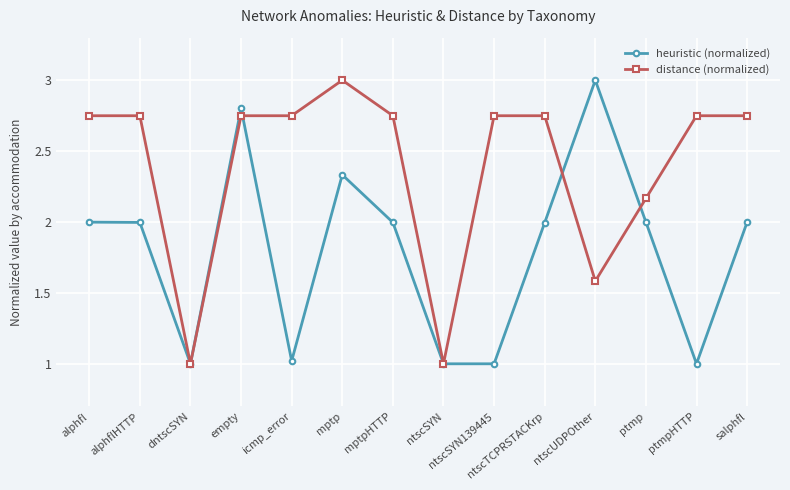

What is the difference between the maximum and minimum values in the distance (normalized) series?

2.0